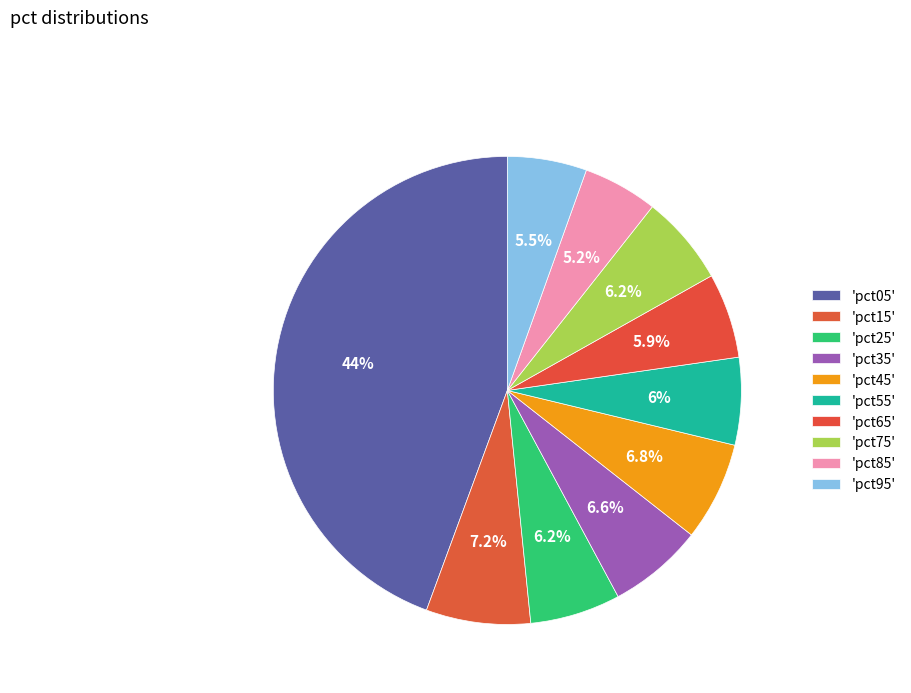

Count the number of slices in the pie.

10